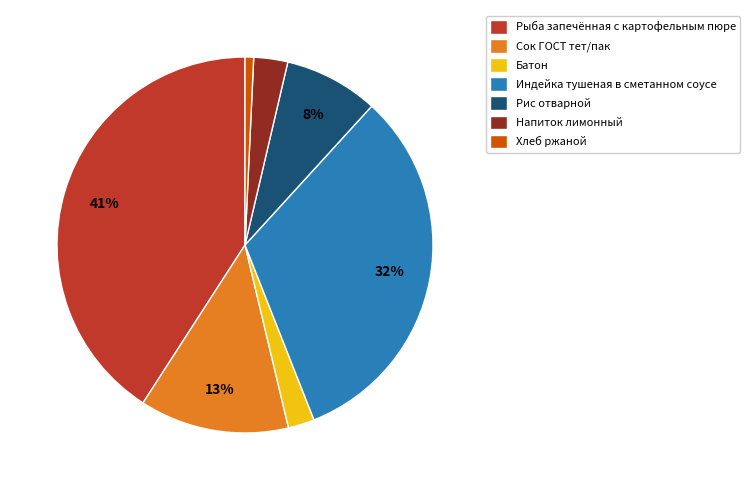

What is the ratio of the value at Рыба запечённая с картофельным пюре to the value at Сок ГОСТ тет/пак?

3.2